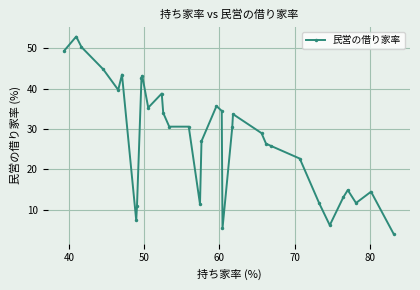

What is the maximum value shown in the chart?

52.9